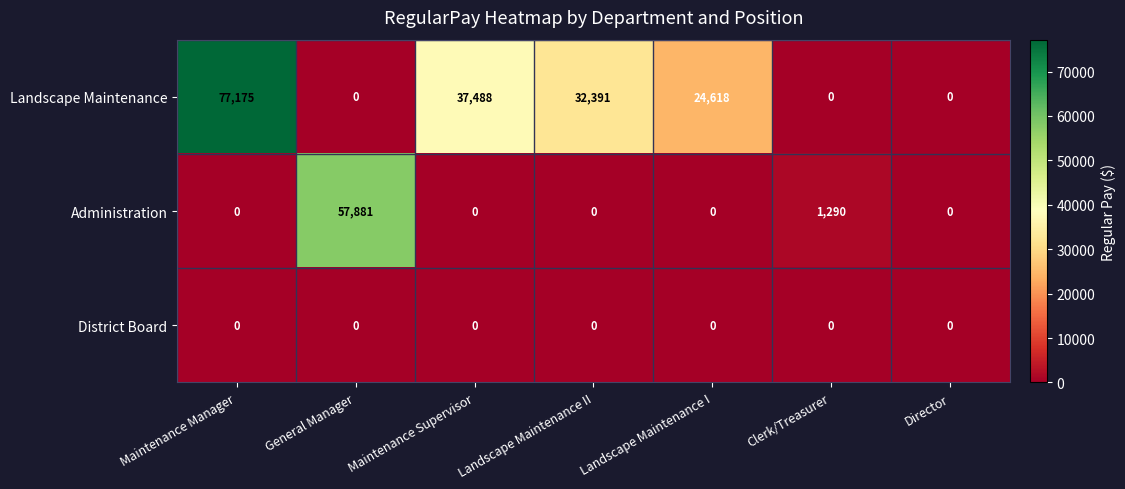

Rank the series by their average value, from highest to lowest.

Landscape Maintenance, Administration, District Board